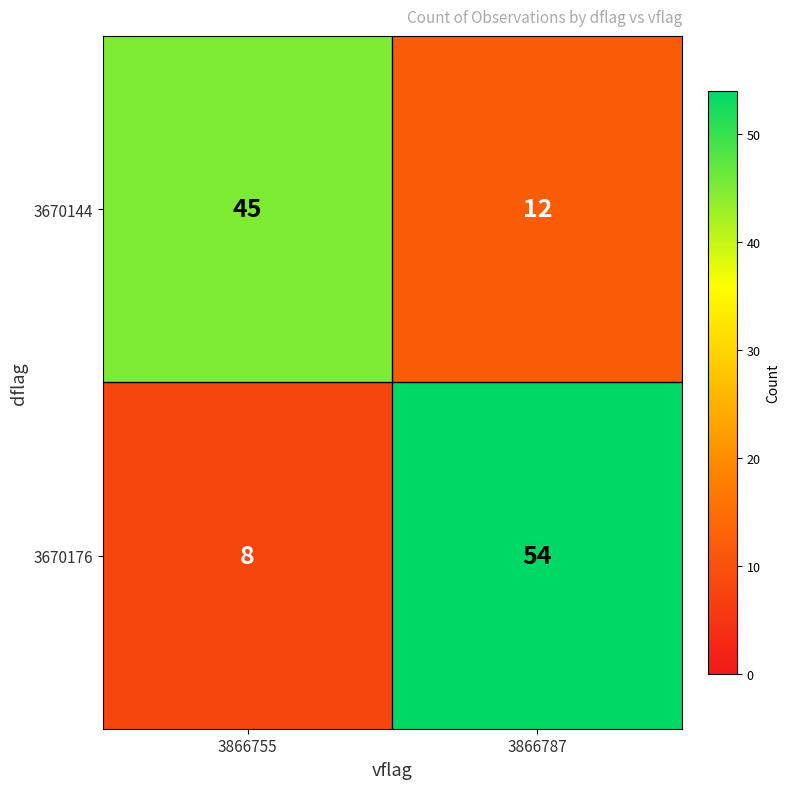

What is the sum of all 3670176 values?

62